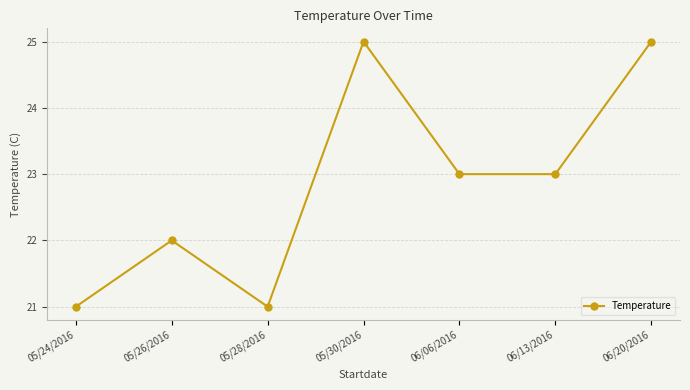

How many points are higher than both their immediate neighbors (excluding endpoints)?

2